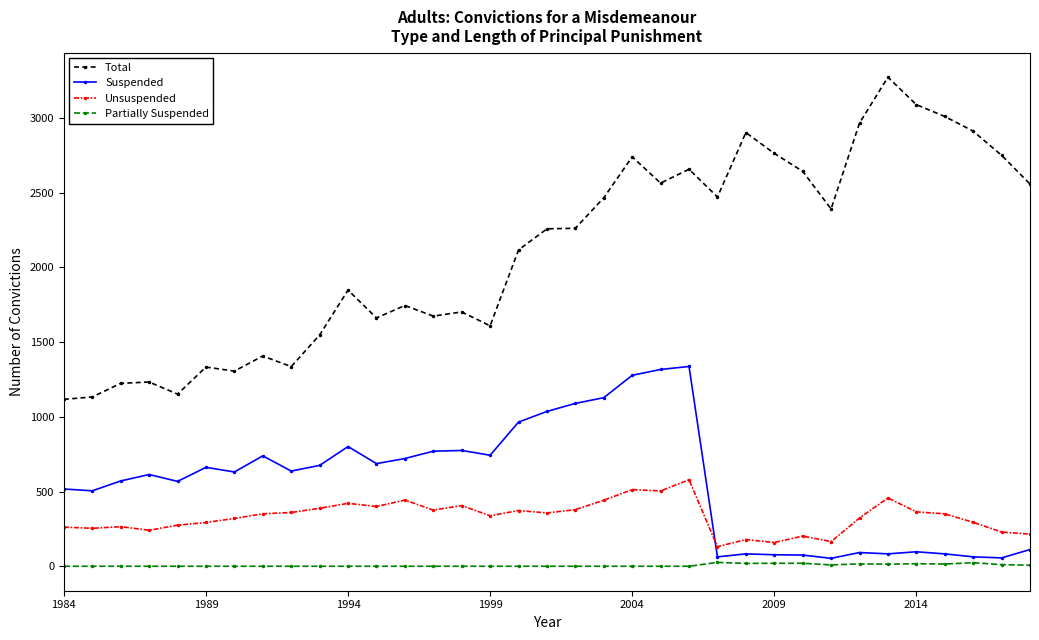

Which series has the widest spread of values?

Total